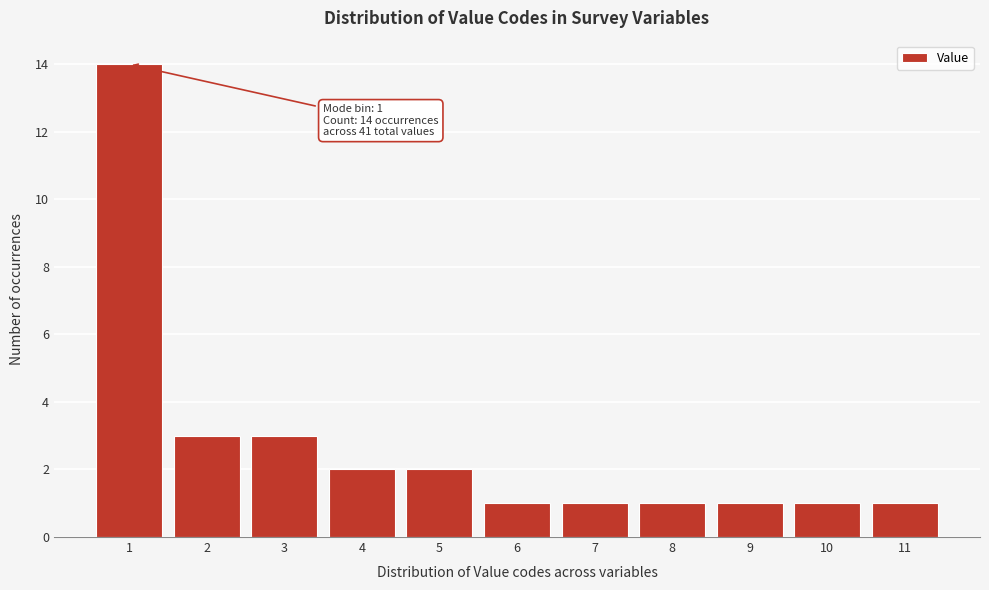

Over which range of the x-axis is the bar tallest?

0.5 to 1.5